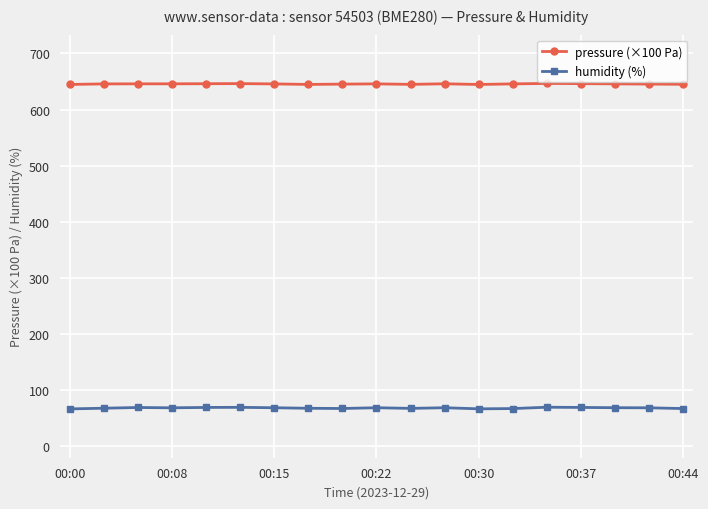

What is the value of the pressure (×100 Pa) point at the 4th from the left?

645.9